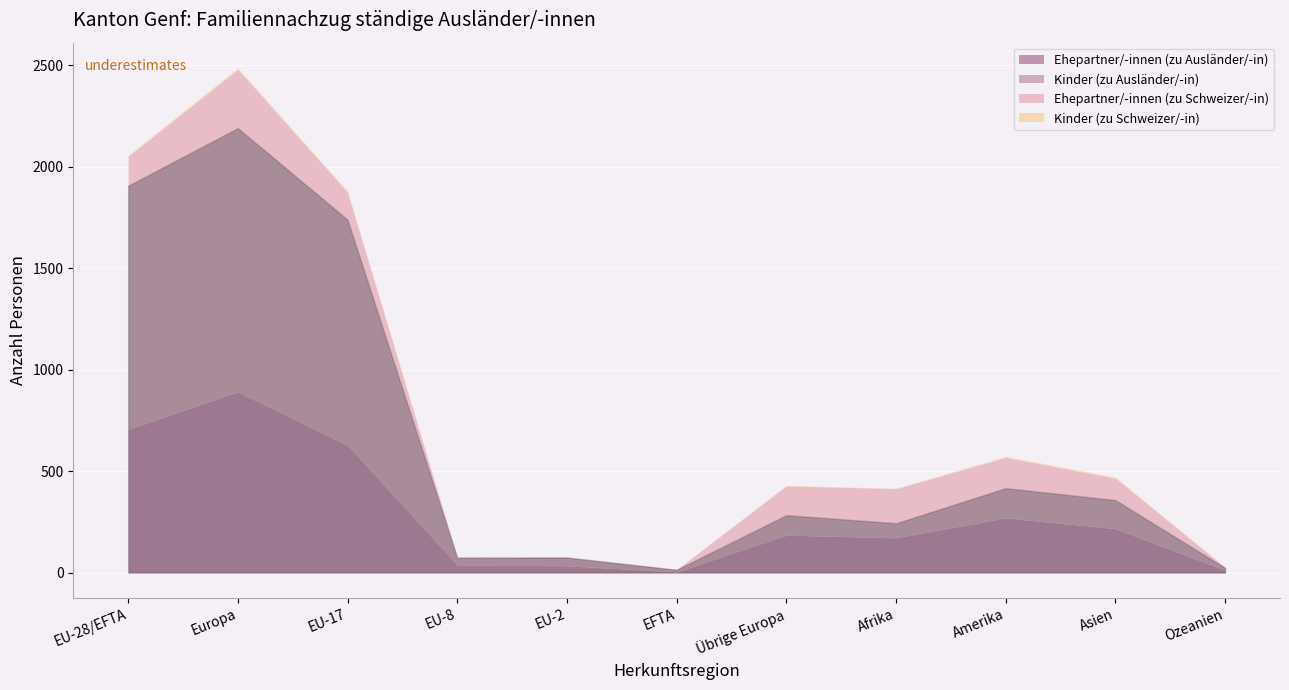

What is the difference between the maximum and minimum values in the Kinder (zu Schweizer/-in) series?

7